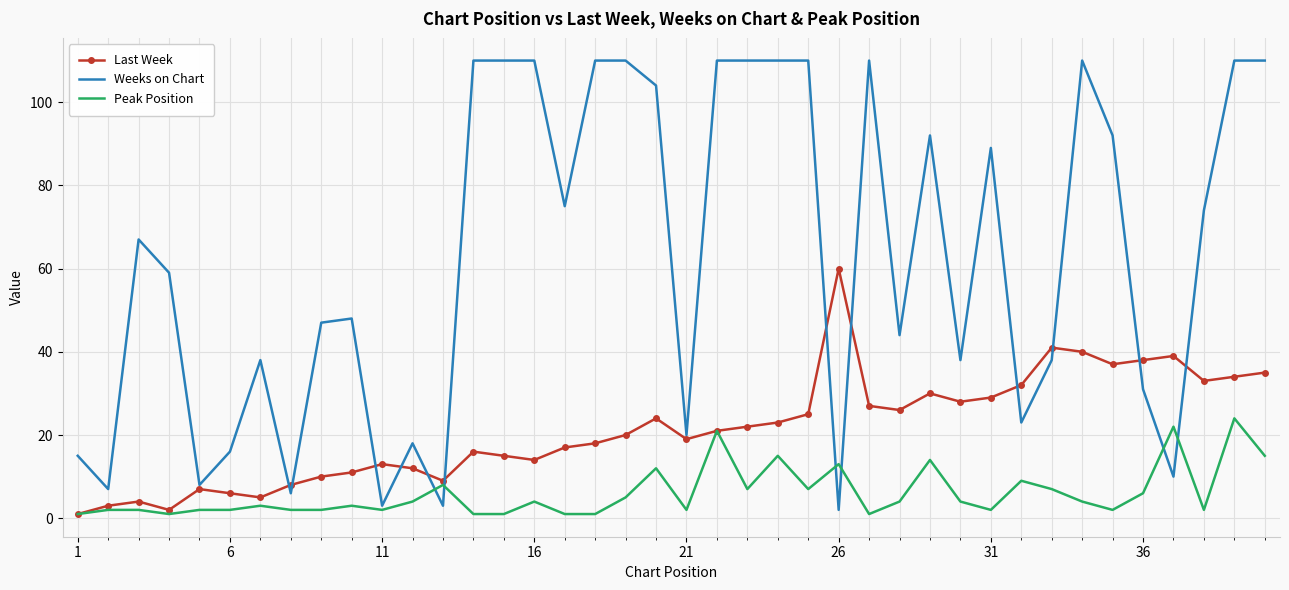

What is the maximum value for Weeks on Chart?

110